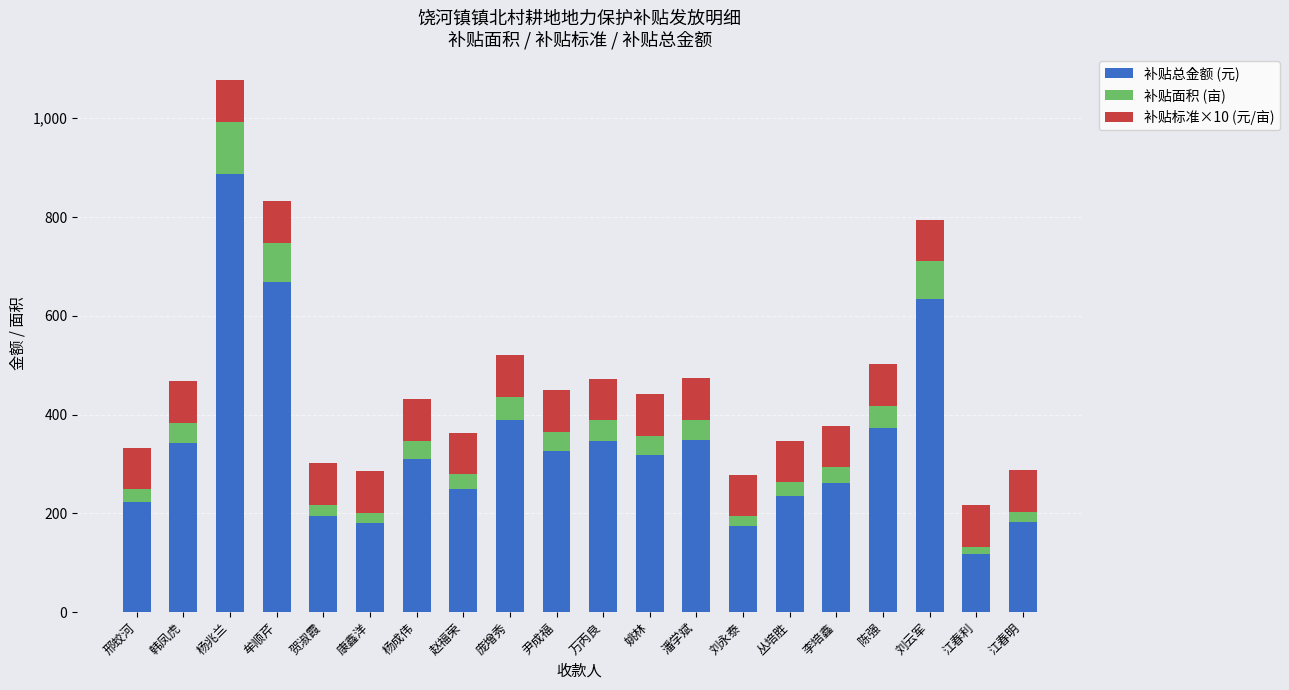

The 补贴总金额 (元) series shows 1046.7 at 刘云军. True or false?

False